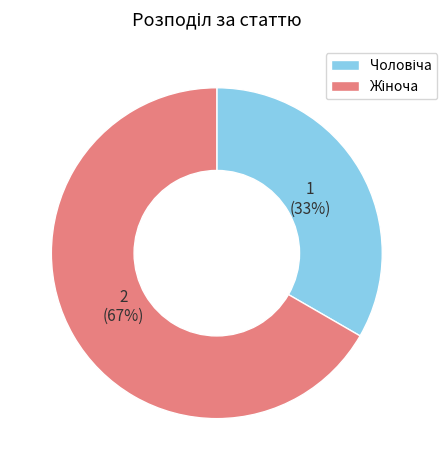

To the nearest percent, what is the average slice percentage?

50%